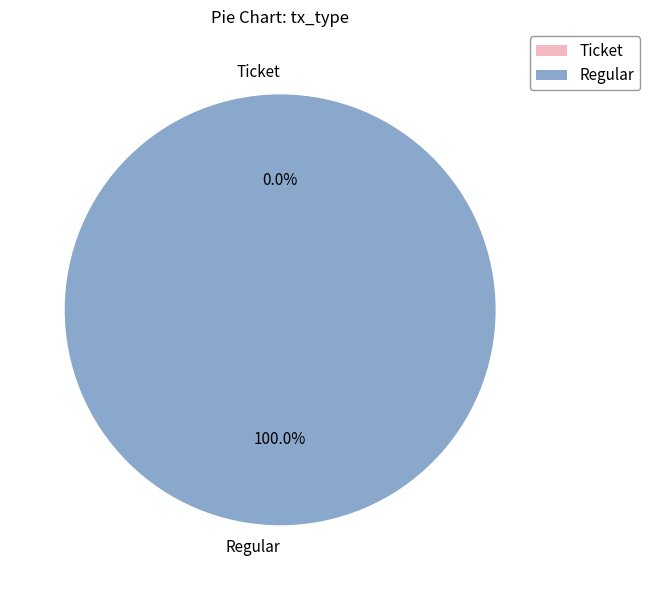

What is the smallest slice in the pie chart?

Ticket